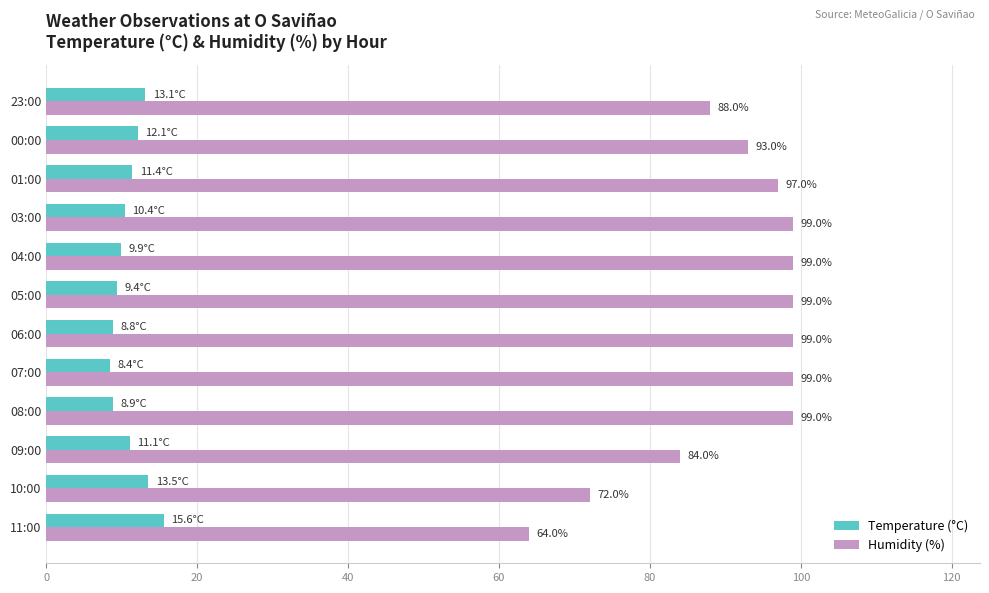

What is the spread (max minus min) of values at 06:00?

90.2